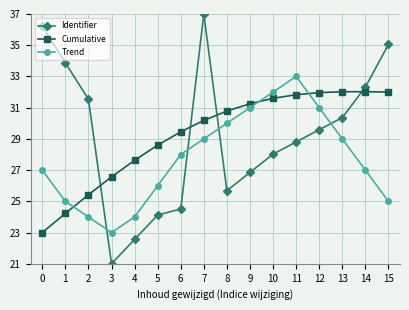

Which series changed the most between 6 and 8?

Trend